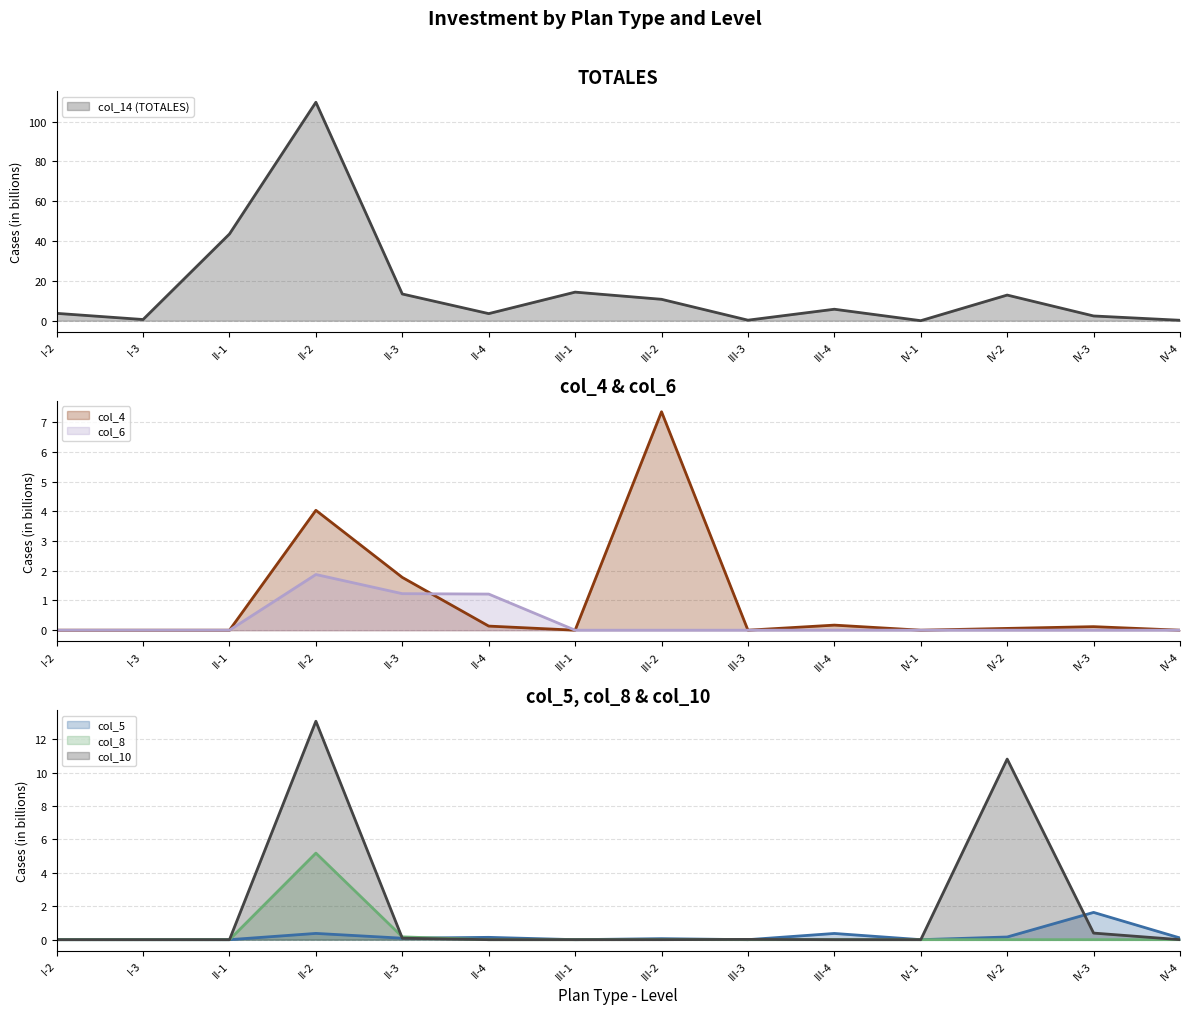

True or false: col_8 and col_5 cross at least once.

True